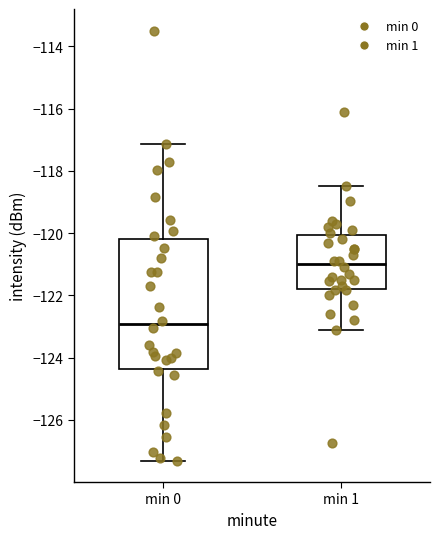

Which box's median line is the lowest?

min 0